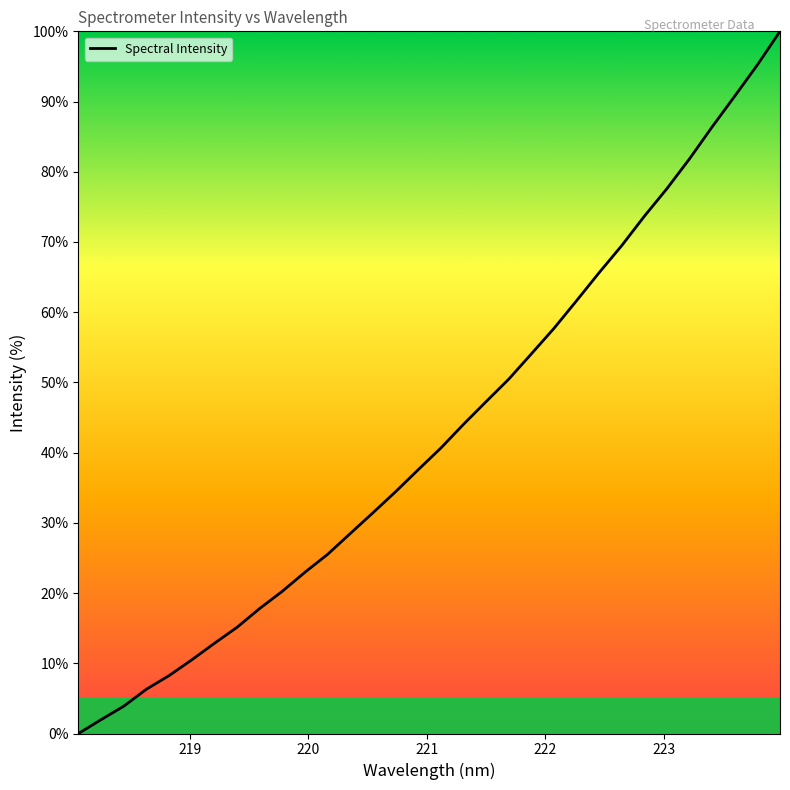

How many values are below 40?

16